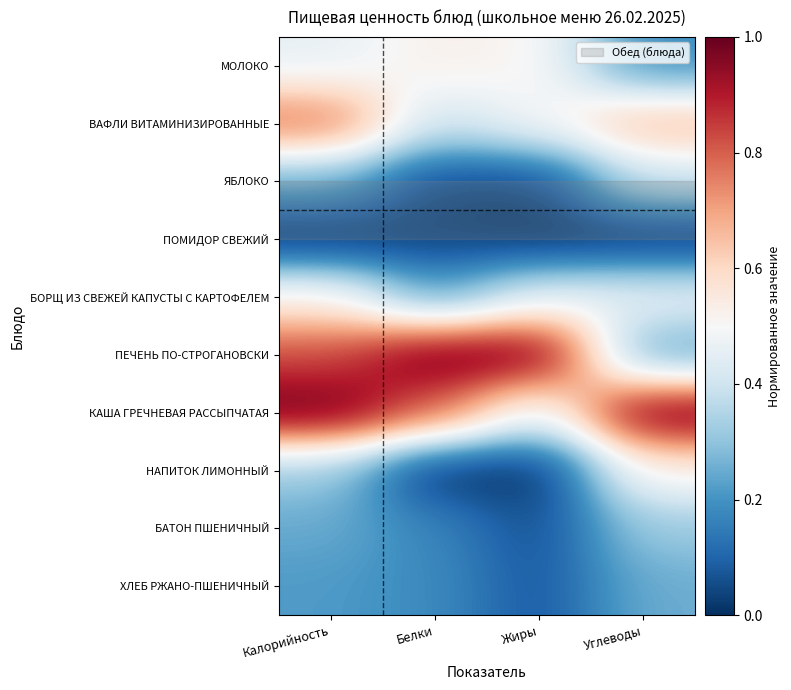

Reading left to right, transcribe all the data shown in this chart.

МОЛОКО: Калорийность=0.5	Белки=0.5	Жиры=0.5	Углеводы=0.2
ВАФЛИ ВИТАМИНИЗИРОВАННЫЕ: Калорийность=0.8	Белки=0.4	Жиры=0.5	Углеводы=0.7
ЯБЛОКО: Калорийность=0.3	Белки=0.0	Жиры=0.0	Углеводы=0.4
ПОМИДОР СВЕЖИЙ: Калорийность=0.0	Белки=0.0	Жиры=0.0	Углеводы=0.0
БОРЩ ИЗ СВЕЖЕЙ КАПУСТЫ С КАРТОФЕЛЕМ: Калорийность=0.5	Белки=0.2	Жиры=0.4	Углеводы=0.5
ПЕЧЕНЬ ПО-СТРОГАНОВСКИ: Калорийность=0.8	Белки=1.0	Жиры=1.0	Углеводы=0.2
КАША ГРЕЧНЕВАЯ РАССЫПЧАТАЯ: Калорийность=1.0	Белки=0.8	Жиры=0.4	Углеводы=1.0
НАПИТОК ЛИМОННЫЙ: Калорийность=0.3	Белки=0.0	Жиры=0.0	Углеводы=0.5
БАТОН ПШЕНИЧНЫЙ: Калорийность=0.2	Белки=0.2	Жиры=0.1	Углеводы=0.3
ХЛЕБ РЖАНО-ПШЕНИЧНЫЙ: Калорийность=0.2	Белки=0.2	Жиры=0.1	Углеводы=0.3